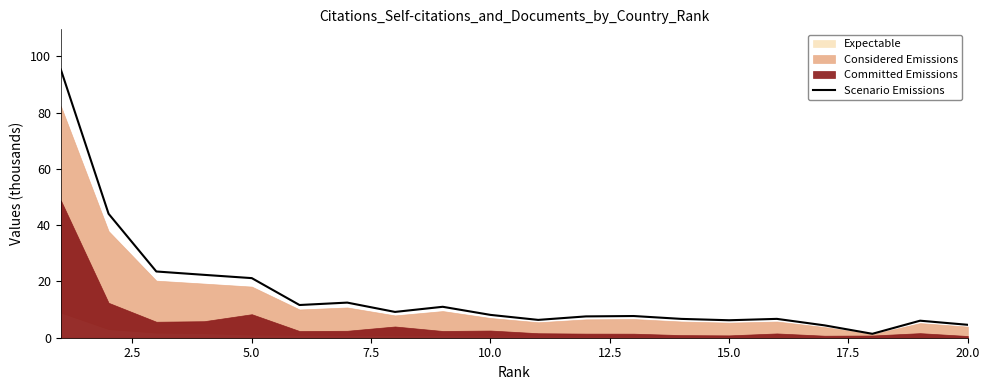

Reading left to right, list all the values displayed in this chart.

95.3	44.1	23.5	22.3	21.2	11.6	12.5	9.2	11.0	8.1	6.3	7.6	7.7	6.7	6.2	6.7	4.4	1.4	6.1	4.6